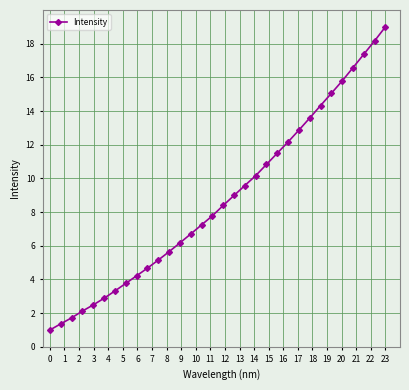

Does the chart display data point markers on the line(s)?

Yes